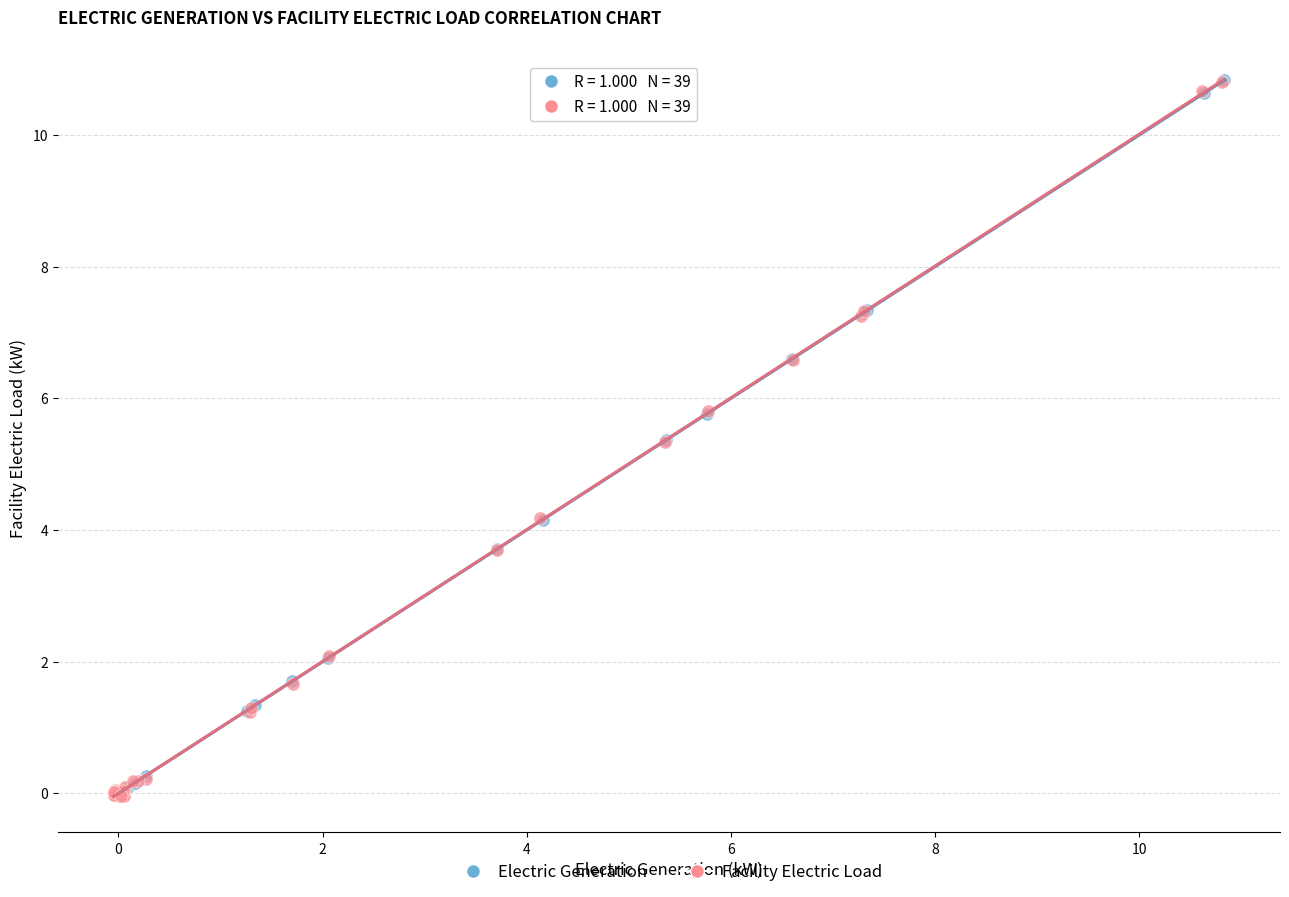

What are all the series names shown in the legend?

Electric Generation, Facility Electric Load